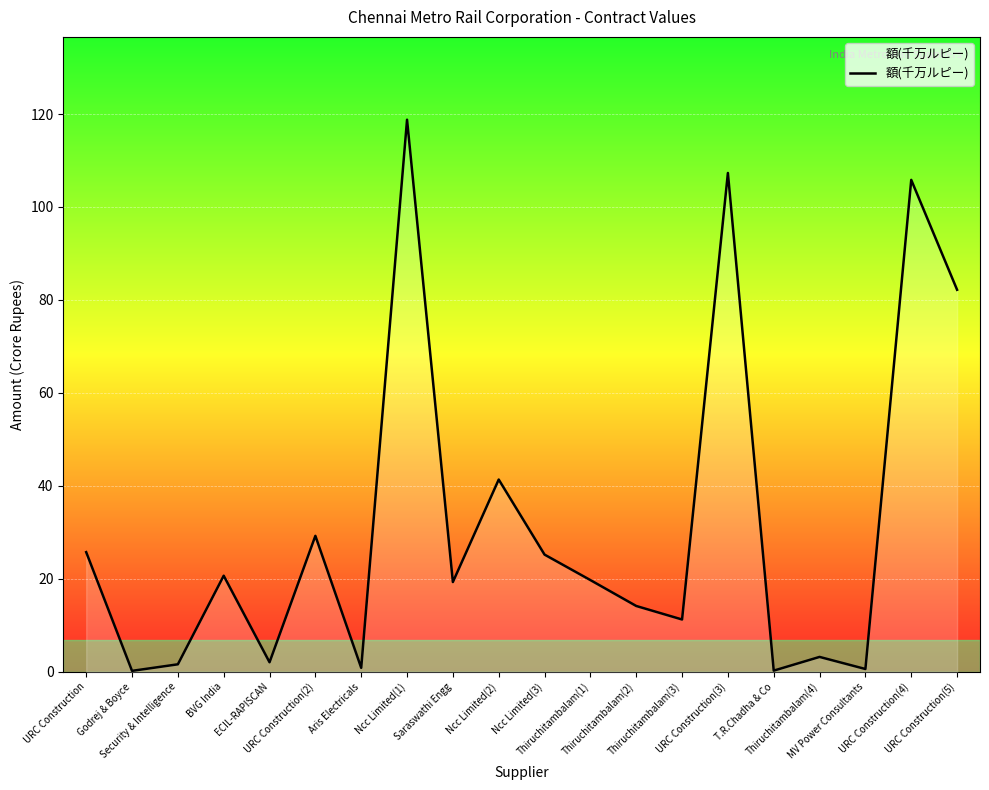

How many lines are shown in the chart?

1